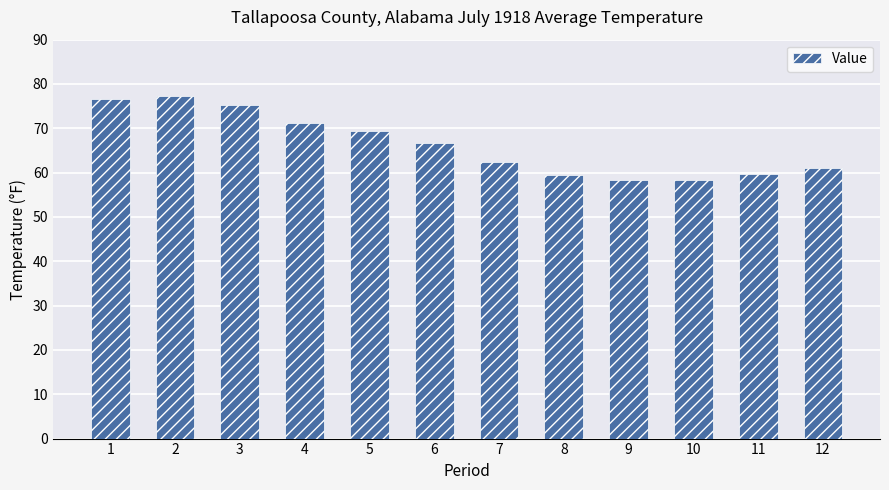

What is the value of the 10th bar from the left?

58.4